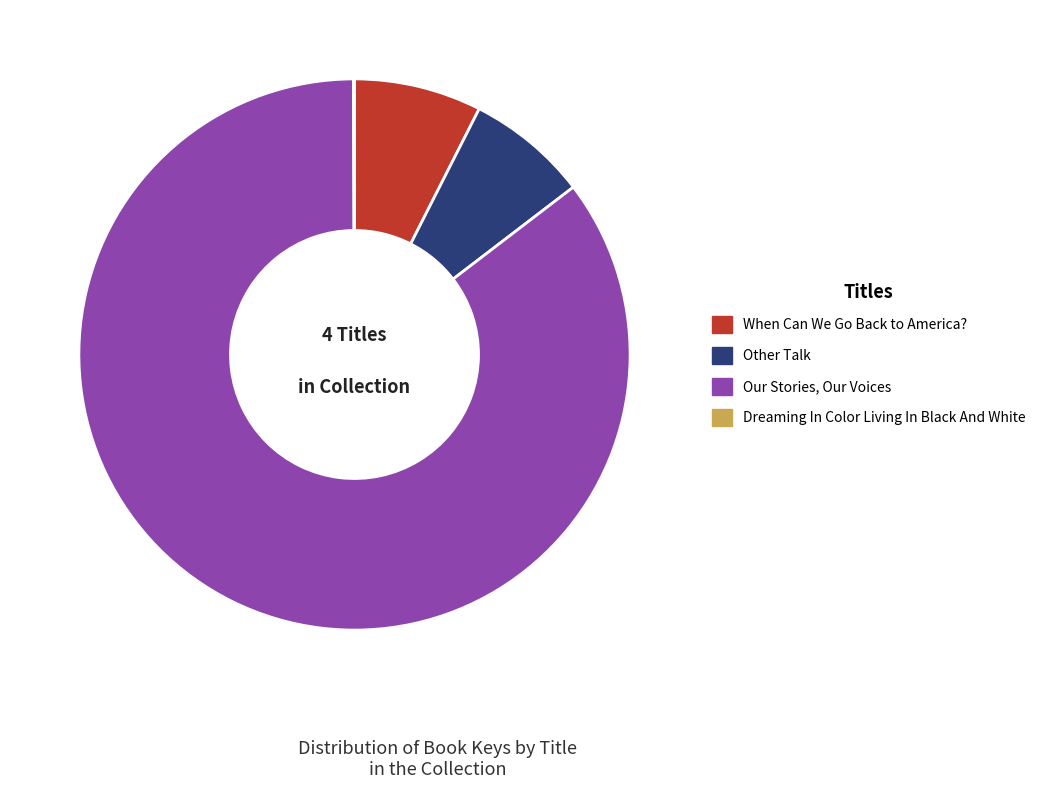

Which slice is the largest?

Our Stories, Our Voices